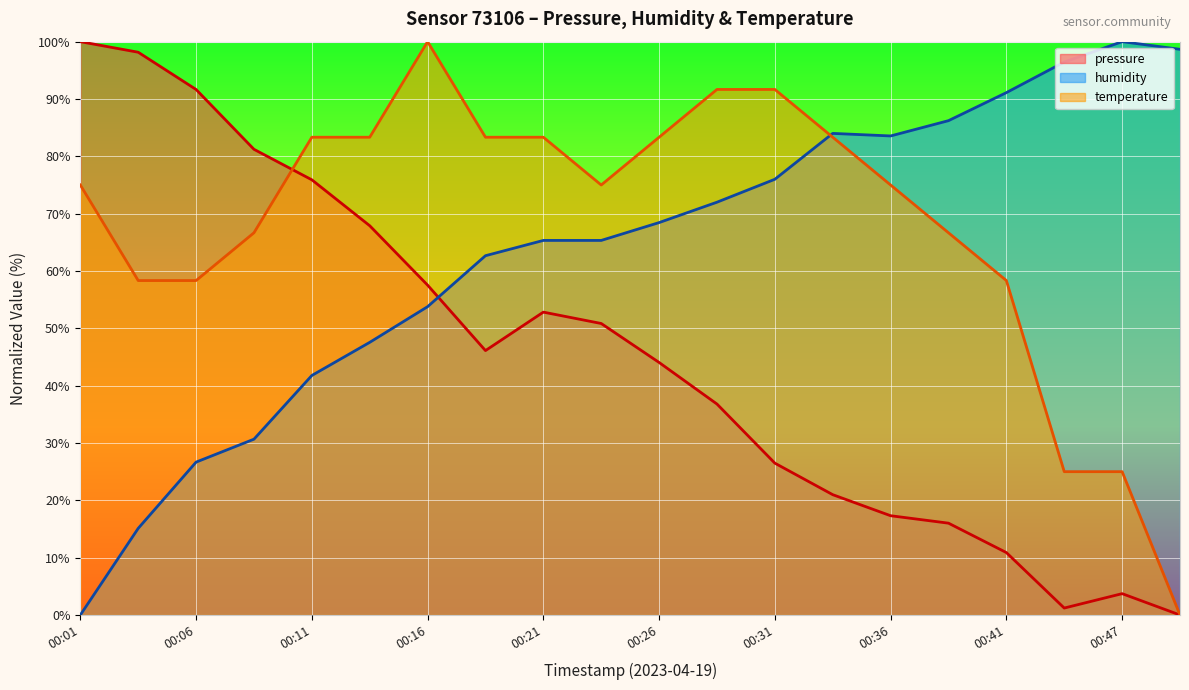

What is the difference between the temperature values at 00:34 and 00:41?

25.0